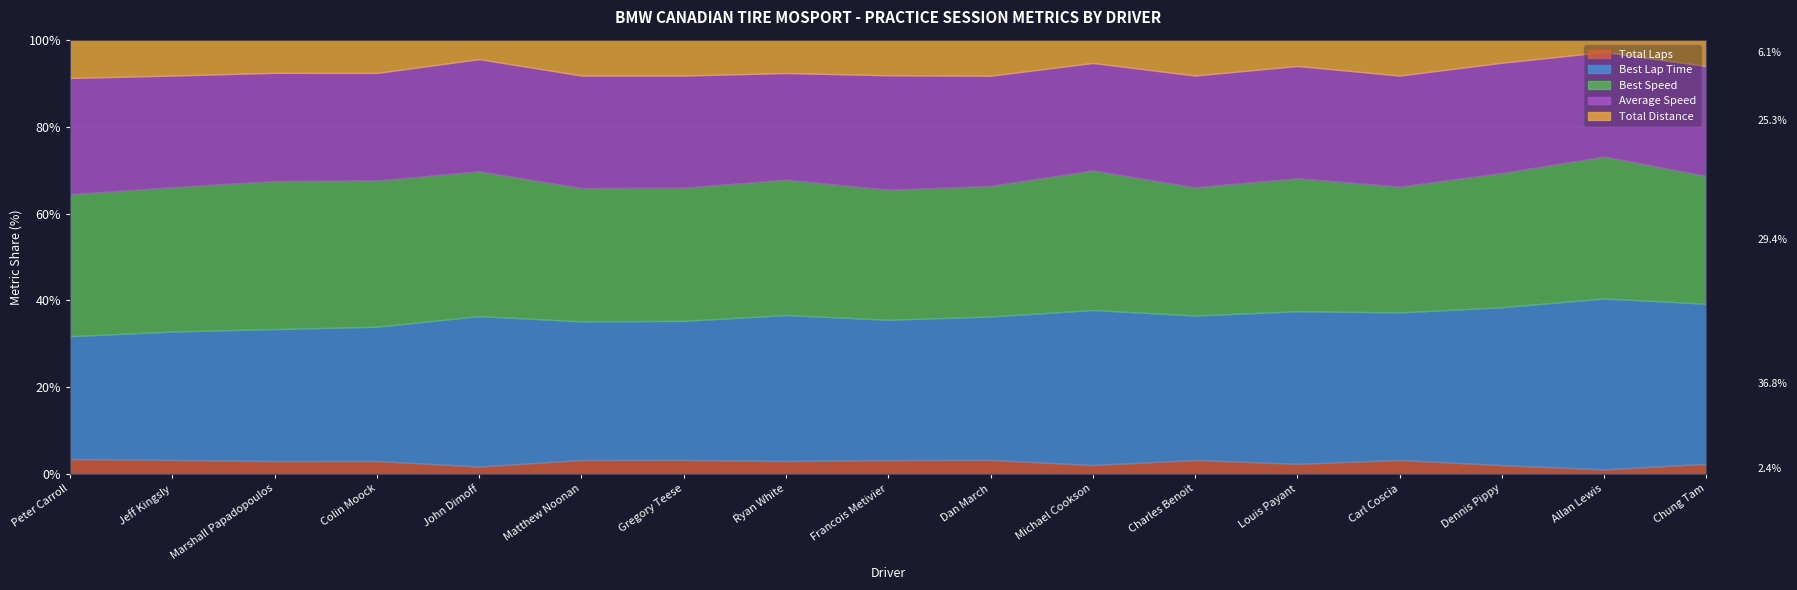

What is the value of the best_speed point at the 1st from the left?

102.1